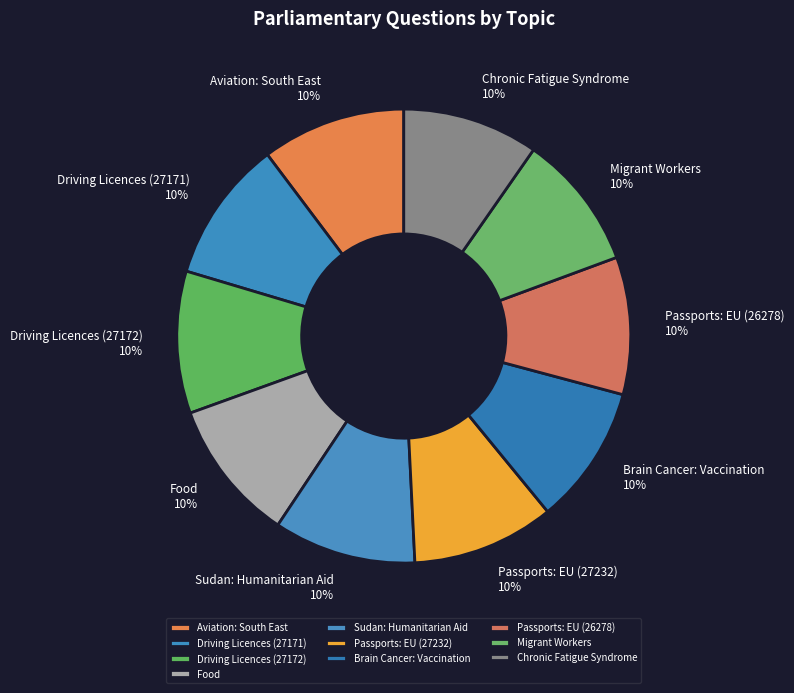

Is it true that Driving Licences (27171) is 23% of the pie?

False